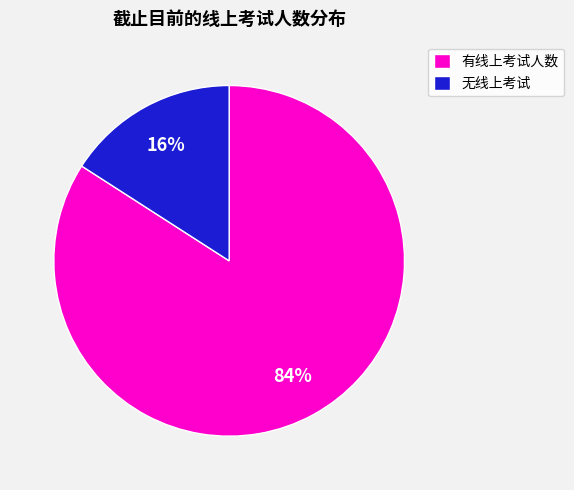

The 无线上考试 slice represents 3% of the pie. True or false?

False